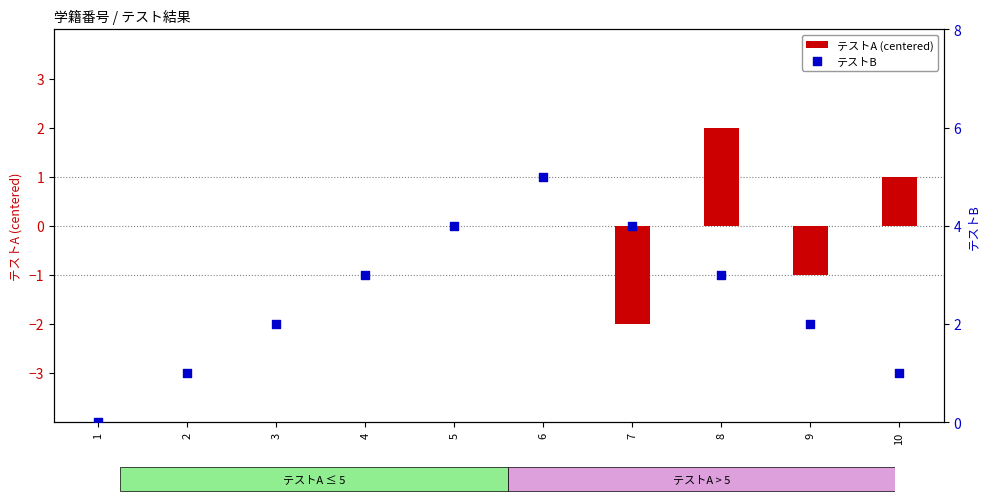

Is the value of テストA (centered) at 7 greater than the value of テストB at 6?

No